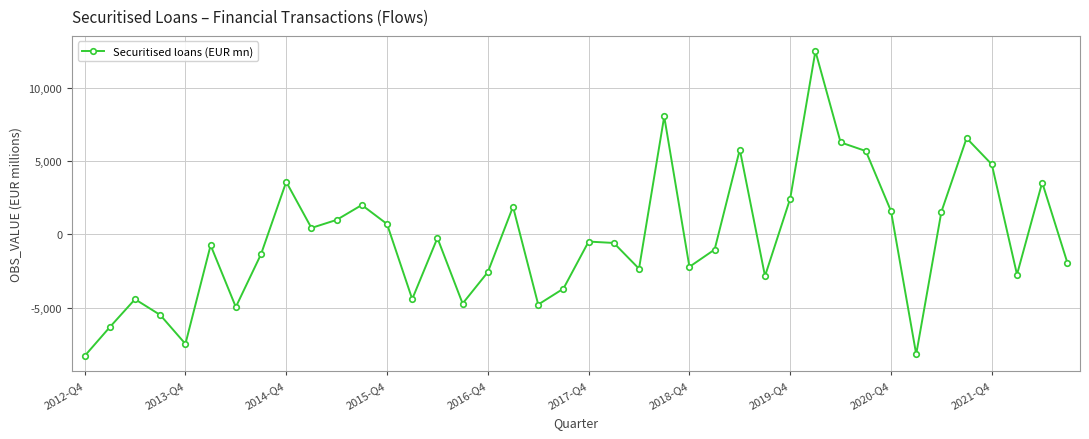

What is the difference between the second highest and second lowest values?

16223.1